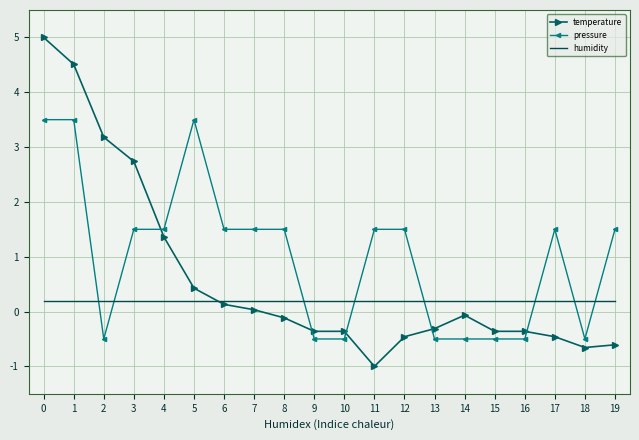

What is the smallest value displayed?

-1.0